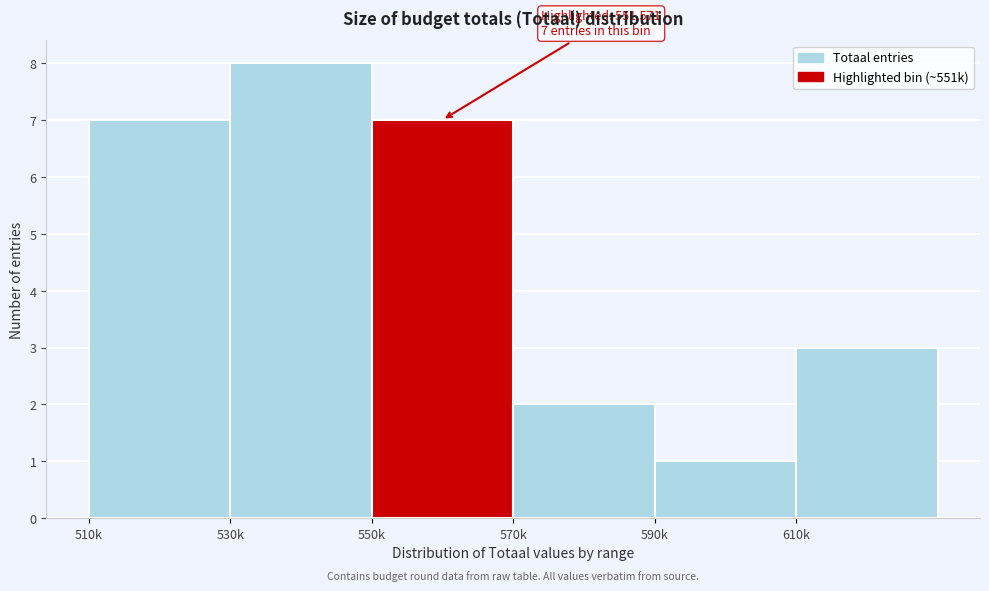

Reading left to right, list all the values displayed in this chart.

7	8	7	2	1	3